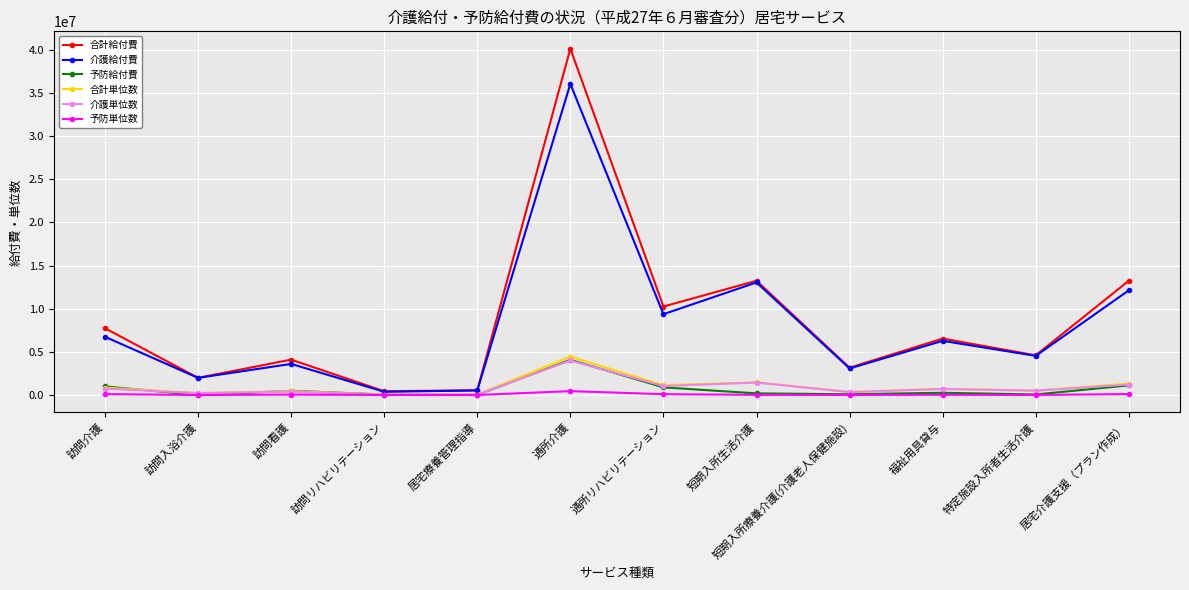

Which series has the largest range (max minus min)?

合計給付費